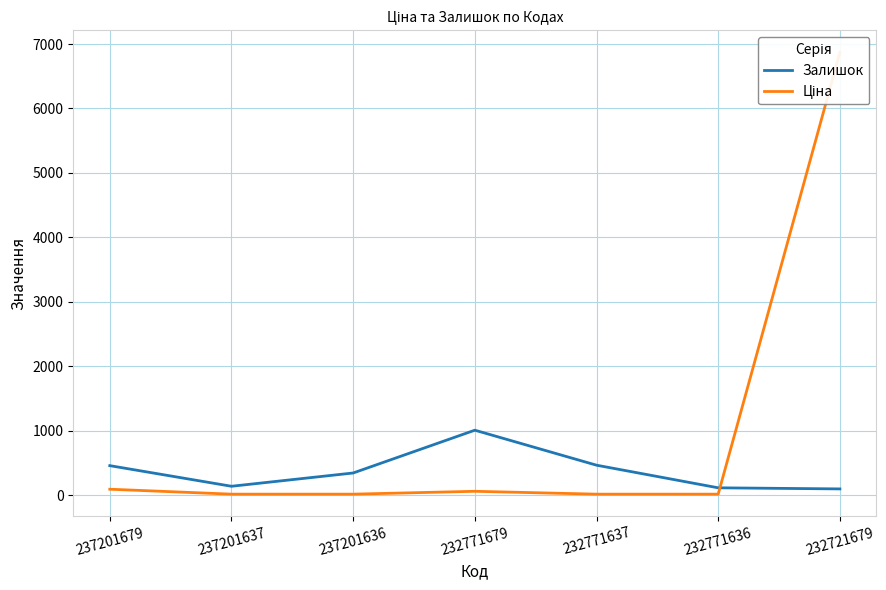

The value of Залишок at 237201637 is 198.1. True or false?

False